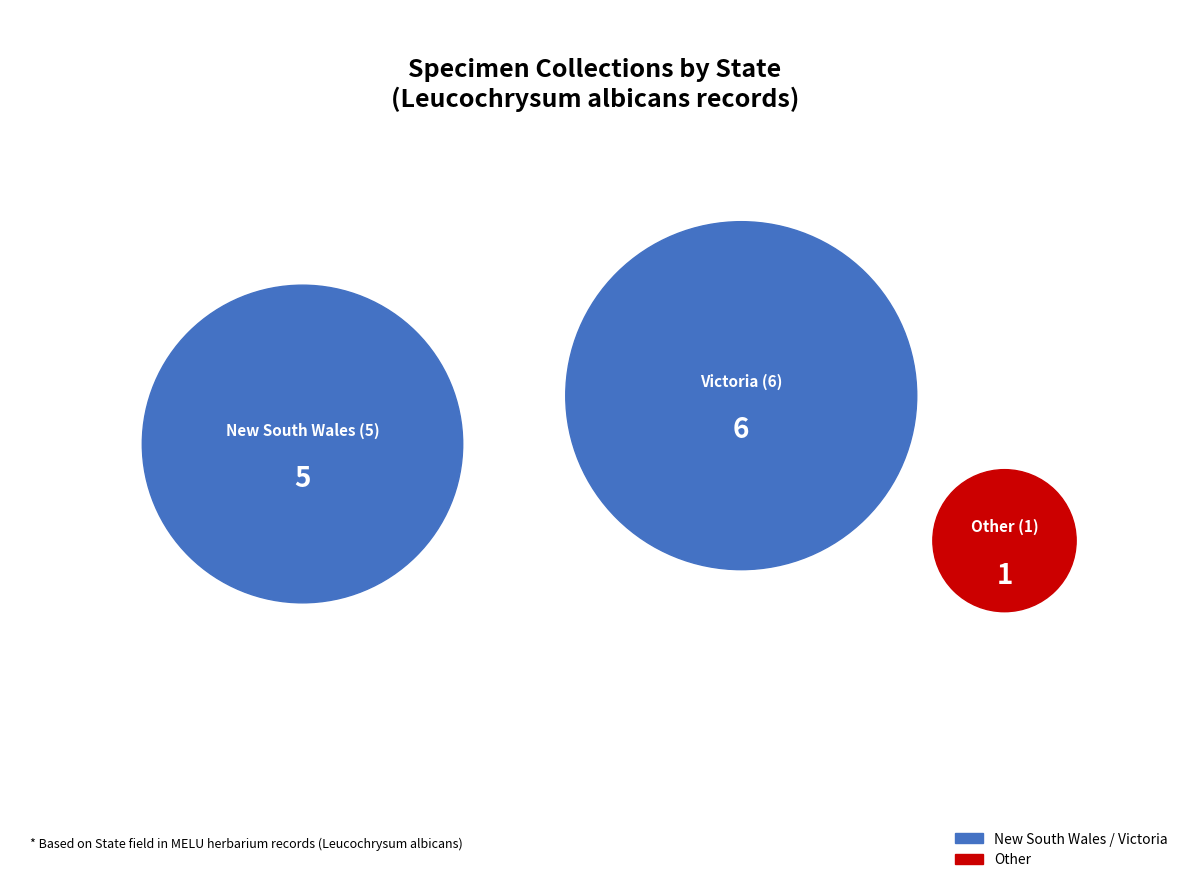

How much of the chart is everything except 9?

100.0%